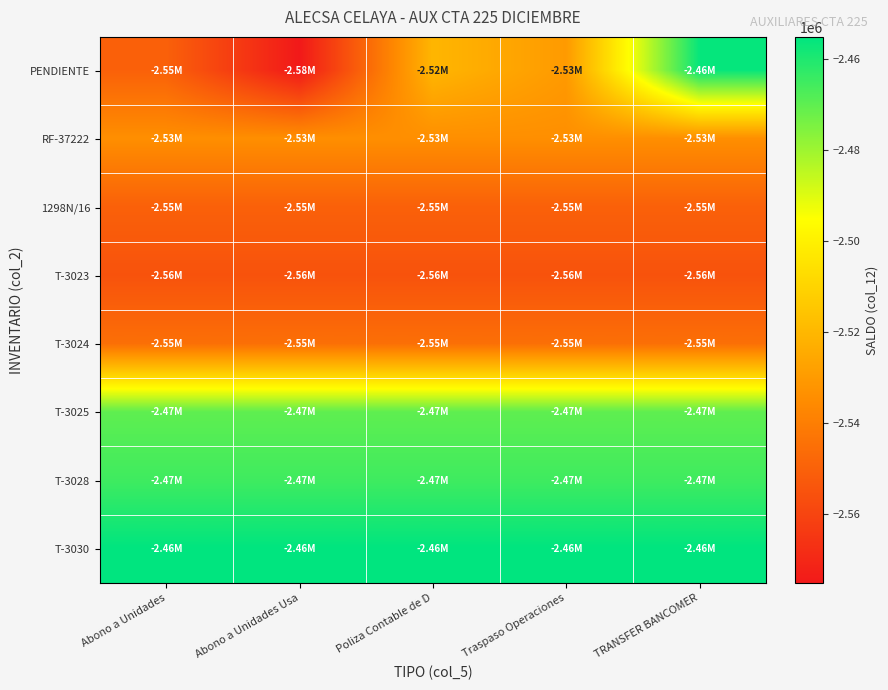

Which category has the lowest value across all series?

Abono a Unidades Usa